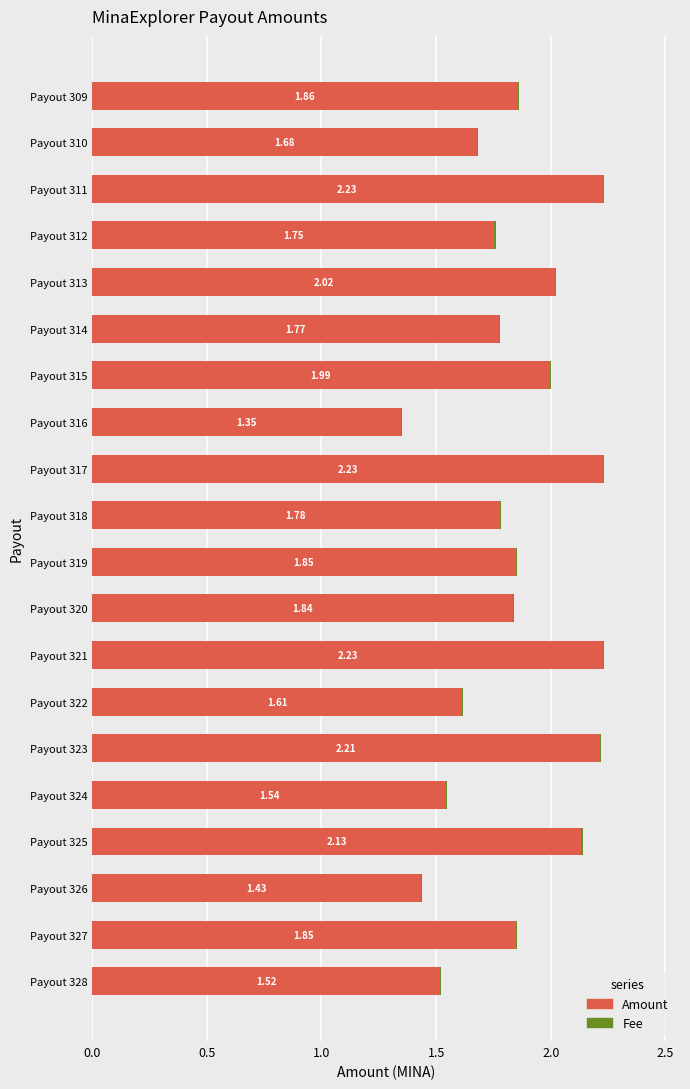

What is the sum of all Amount values?

36.9